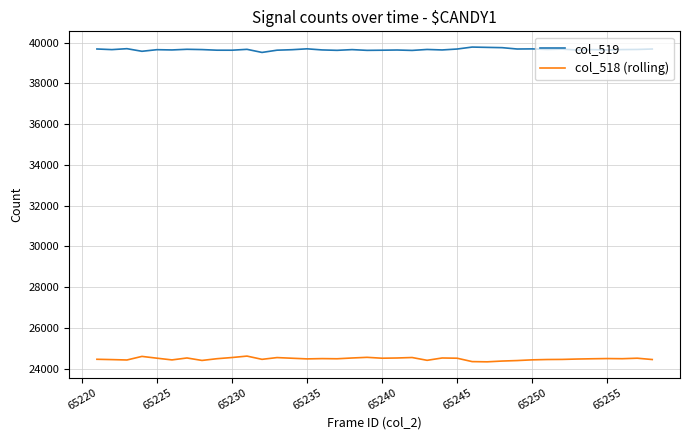

List the series in order of their overall mean, lowest first.

col_518 (rolling), col_519